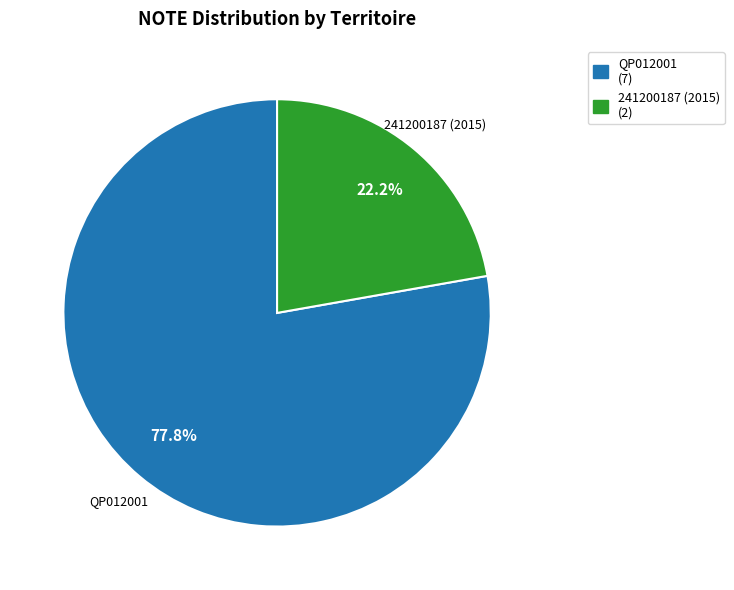

How many segments does this pie chart have?

2